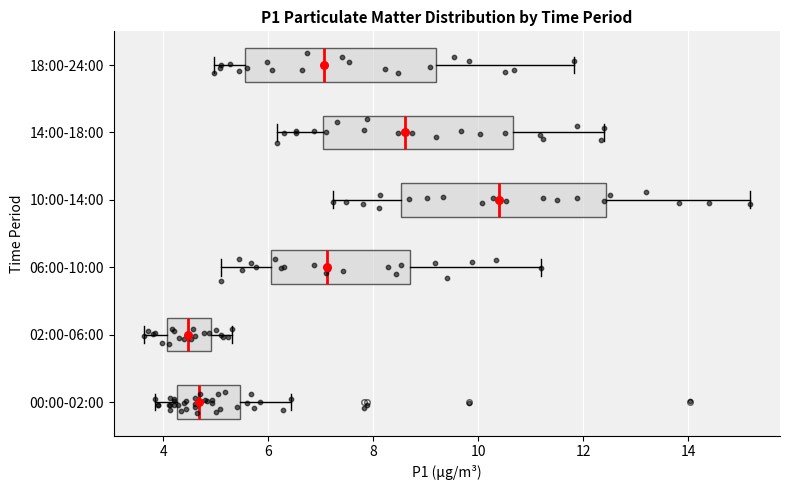

Which box's median line is the furthest to the right?

10:00-14:00